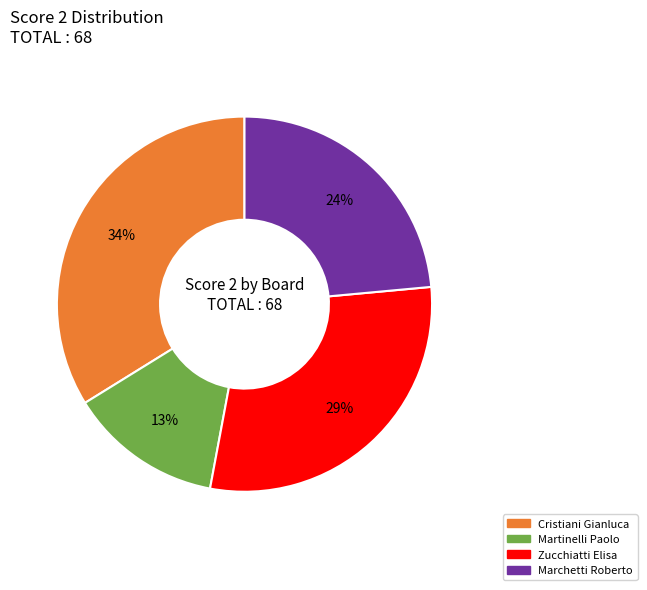

To the nearest percent, what is the average slice percentage?

25%